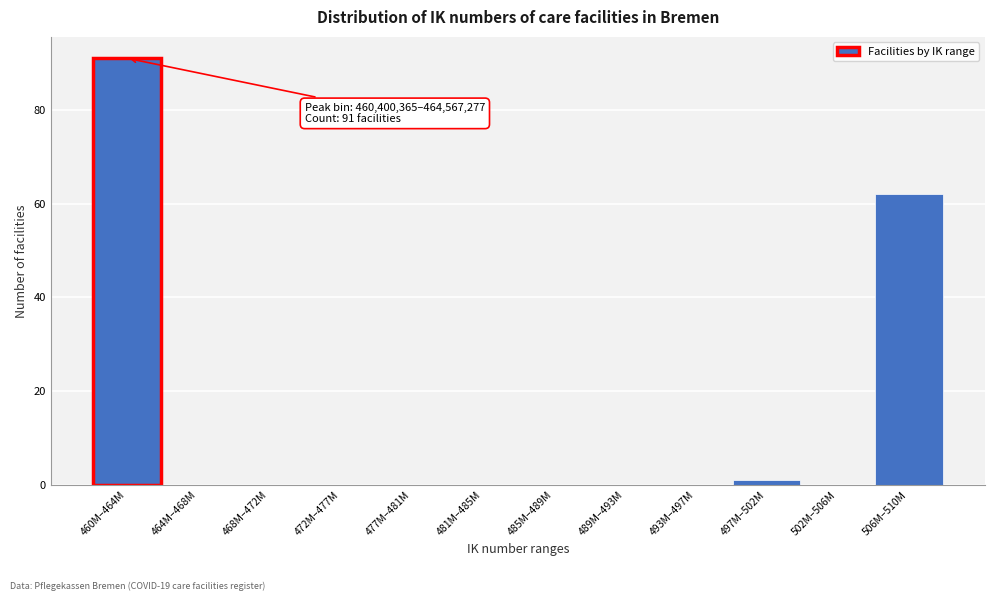

Reading left to right, list all the values displayed in this chart.

460M–464M=91	464M–468M=0	468M–472M=0	472M–477M=0	477M–481M=0	481M–485M=0	485M–489M=0	489M–493M=0	493M–497M=0	497M–502M=1	502M–506M=0	506M–510M=62